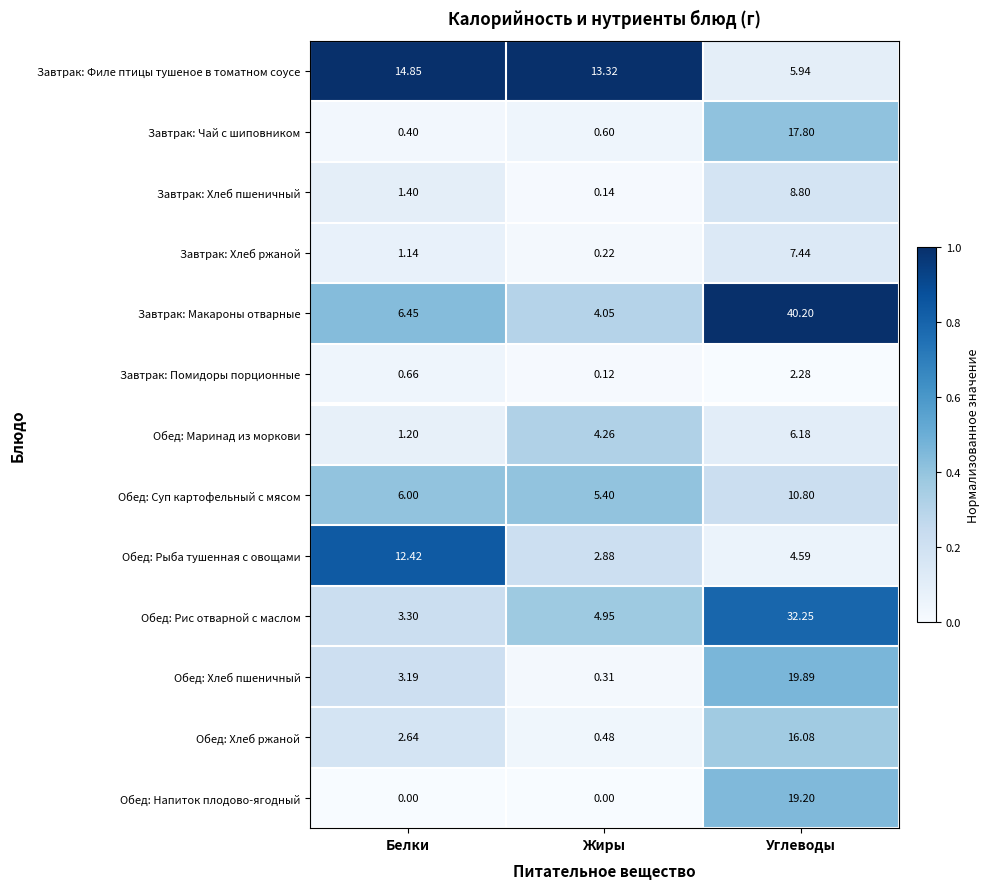

List the labels in order of Завтрак: Хлеб ржаной value, largest first.

Углеводы, Белки, Жиры